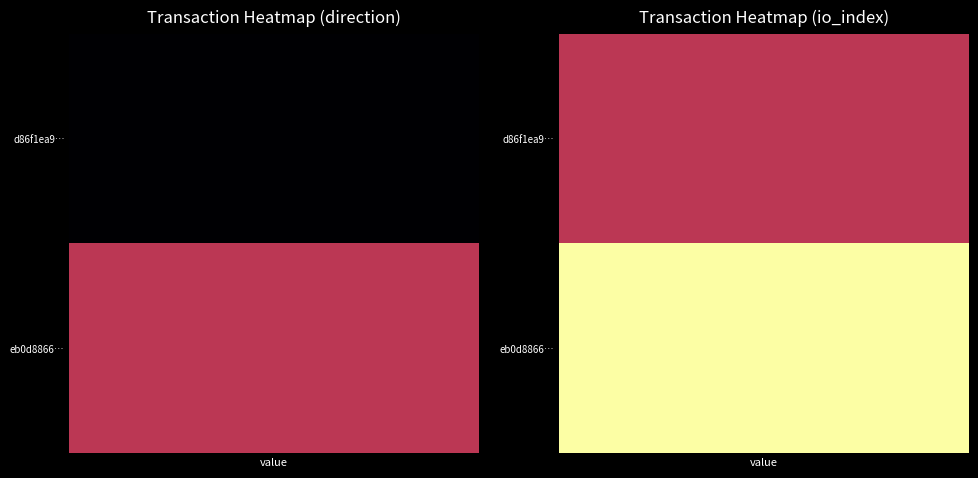

Which category has the highest value in the eb0d8866f86d962a07f0966561f9148187891aa series?

1